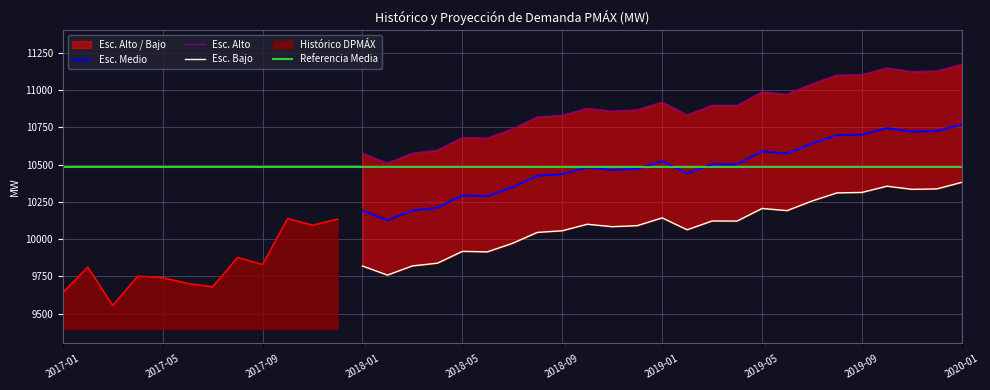

True or false: Esc. Bajo and Esc. Medio cross at least once.

False